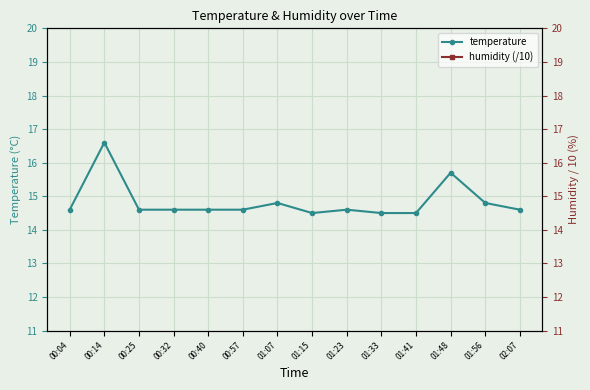

What is the label of the 4th point from the right?

01:41